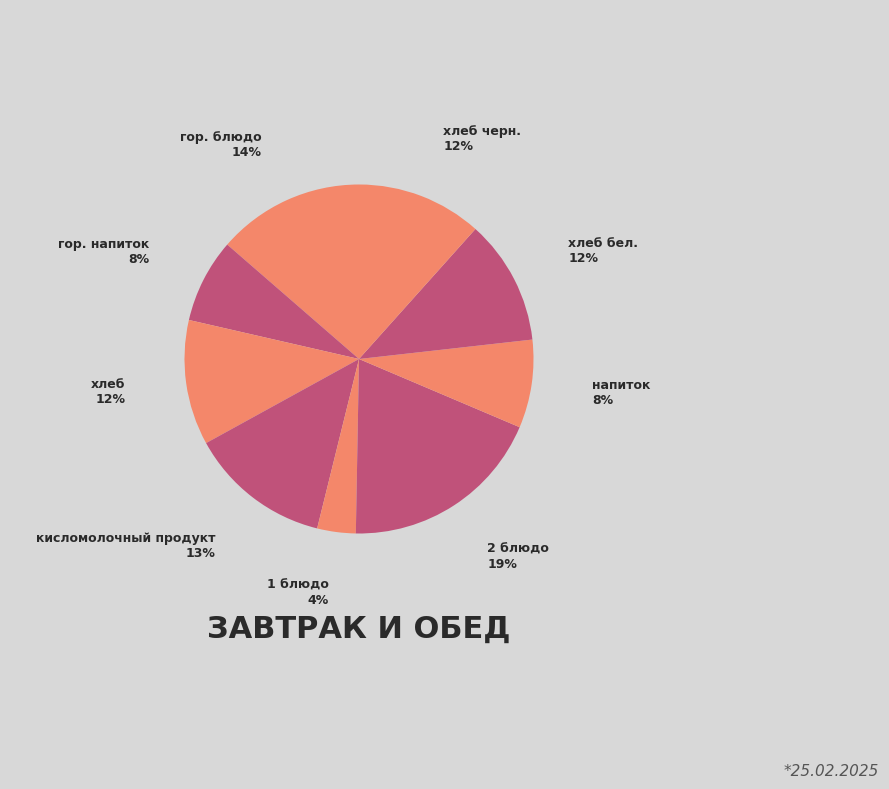

Does хлеб account for over 50% of the chart?

No